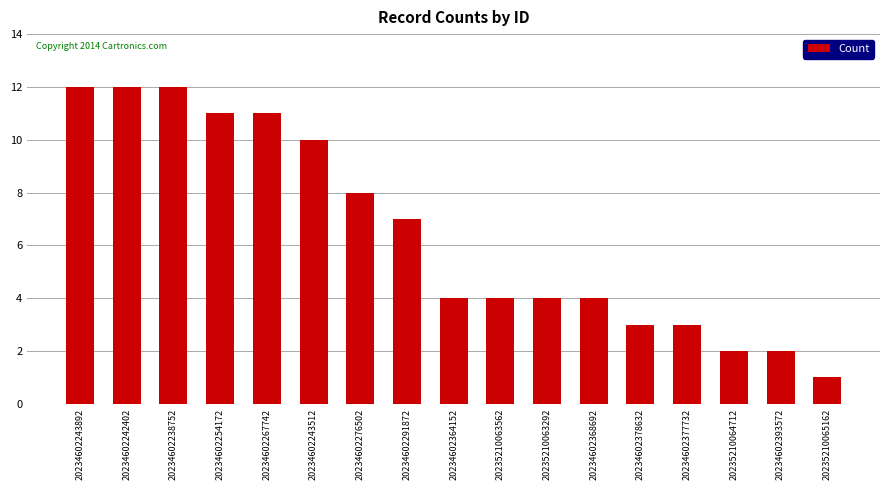

Which has a higher value, 20235210064712 or 20234602377732?

20234602377732